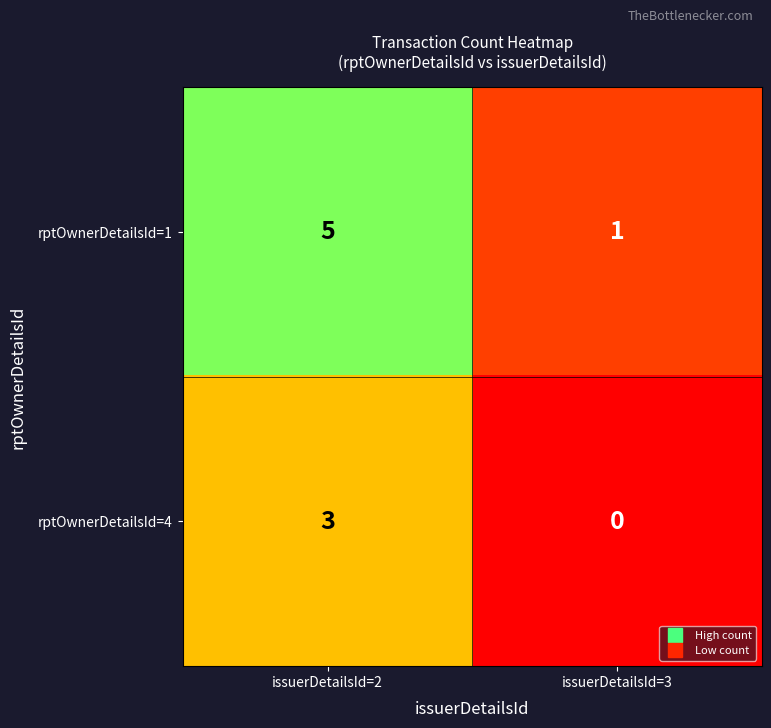

Where is rptOwnerDetailsId=4 nearest to the value 1?

issuerDetailsId=3